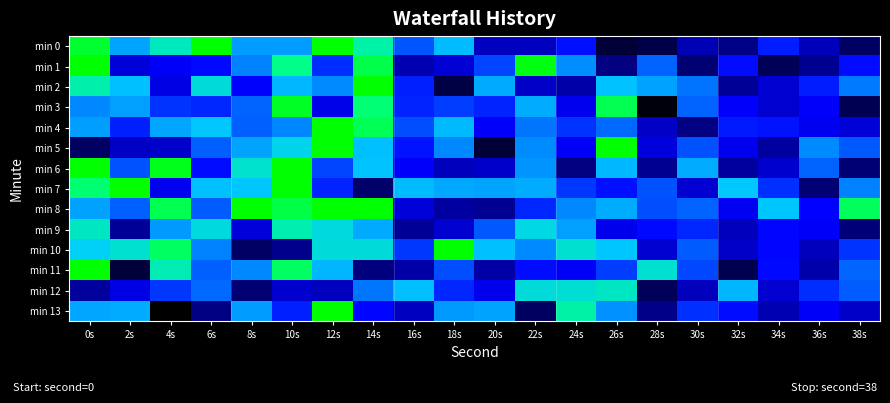

Reading left to right, list all the values displayed in this chart.

min 0: 0s=-200.6	2s=-204.2	4s=-202.2	6s=-200.0	8s=-204.4	10s=-204.4	12s=-197.9	14s=-201.9	16s=-206.0	18s=-203.5	20s=-209.0	22s=-209.0	24s=-207.2	26s=-212.6	28s=-212.1	30s=-209.2	32s=-210.3	34s=-207.0	36s=-209.1	38s=-211.3
min 1: 0s=-198.2	2s=-208.4	4s=-207.6	6s=-207.4	8s=-205.2	10s=-201.5	12s=-206.7	14s=-200.9	16s=-209.3	18s=-208.5	20s=-206.3	22s=-200.2	24s=-204.8	26s=-210.5	28s=-205.8	30s=-210.9	32s=-207.3	34s=-211.7	36s=-210.1	38s=-207.3
min 2: 0s=-202.0	2s=-203.4	4s=-208.1	6s=-202.6	8s=-207.5	10s=-203.6	12s=-205.0	14s=-199.2	16s=-207.0	18s=-212.2	20s=-204.0	22s=-208.8	24s=-209.5	26s=-203.3	28s=-204.2	30s=-205.5	32s=-209.9	34s=-208.6	36s=-207.0	38s=-205.4
min 3: 0s=-205.0	2s=-204.3	4s=-206.6	6s=-206.8	8s=-205.8	10s=-200.4	12s=-208.0	14s=-201.3	16s=-206.9	18s=-206.4	20s=-206.9	22s=-204.0	24s=-207.9	26s=-200.9	28s=-214.4	30s=-205.8	32s=-207.6	34s=-208.6	36s=-207.6	38s=-211.8
min 4: 0s=-204.4	2s=-206.9	4s=-204.1	6s=-203.1	8s=-205.8	10s=-205.1	12s=-199.5	14s=-201.0	16s=-206.1	18s=-203.5	20s=-207.6	22s=-205.4	24s=-206.6	26s=-205.6	28s=-208.8	30s=-210.5	32s=-207.1	34s=-207.2	36s=-207.8	38s=-208.4
min 5: 0s=-211.4	2s=-208.9	4s=-208.7	6s=-205.8	8s=-204.2	10s=-202.8	12s=-197.1	14s=-203.4	16s=-207.2	18s=-205.0	20s=-212.6	22s=-204.9	24s=-207.7	26s=-198.7	28s=-208.3	30s=-206.1	32s=-207.9	34s=-209.7	36s=-205.0	38s=-205.9
min 6: 0s=-199.8	2s=-206.1	4s=-200.3	6s=-207.3	8s=-202.3	10s=-198.3	12s=-206.3	14s=-203.2	16s=-207.6	18s=-209.1	20s=-208.7	22s=-204.6	24s=-210.5	26s=-203.6	28s=-210.1	30s=-203.9	32s=-209.8	34s=-208.6	36s=-205.8	38s=-210.9
min 7: 0s=-201.2	2s=-198.5	4s=-207.8	6s=-203.4	8s=-203.2	10s=-199.9	12s=-206.9	14s=-211.1	16s=-203.5	18s=-204.1	20s=-204.2	22s=-203.9	24s=-206.5	26s=-207.2	28s=-206.1	30s=-208.6	32s=-203.2	34s=-206.6	36s=-210.8	38s=-205.2
min 8: 0s=-204.3	2s=-205.8	4s=-200.9	6s=-205.9	8s=-199.4	10s=-200.8	12s=-199.8	14s=-199.1	16s=-208.4	18s=-209.7	20s=-210.0	22s=-206.9	24s=-205.0	26s=-204.0	28s=-206.1	30s=-205.7	32s=-207.8	34s=-203.2	36s=-207.5	38s=-201.0
min 9: 0s=-202.3	2s=-210.0	4s=-204.5	6s=-202.6	8s=-208.4	10s=-202.0	12s=-202.6	14s=-204.0	16s=-209.9	18s=-208.6	20s=-205.9	22s=-202.7	24s=-204.3	26s=-207.9	28s=-207.4	30s=-206.9	32s=-209.0	34s=-207.4	36s=-207.7	38s=-210.7
min 10: 0s=-202.9	2s=-202.4	4s=-201.1	6s=-205.2	8s=-211.3	10s=-210.2	12s=-202.5	14s=-202.5	16s=-206.5	18s=-198.2	20s=-203.4	22s=-205.0	24s=-202.4	26s=-203.2	28s=-208.6	30s=-205.9	32s=-208.7	34s=-207.4	36s=-209.0	38s=-206.6
min 11: 0s=-198.0	2s=-212.5	4s=-202.1	6s=-205.8	8s=-205.0	10s=-201.1	12s=-203.7	14s=-210.5	16s=-209.6	18s=-206.1	20s=-209.6	22s=-207.3	24s=-207.7	26s=-206.4	28s=-202.5	30s=-206.2	32s=-211.9	34s=-207.3	36s=-209.5	38s=-205.7
min 12: 0s=-209.8	2s=-208.1	4s=-206.6	6s=-205.7	8s=-210.8	10s=-208.7	12s=-209.0	14s=-205.4	16s=-203.4	18s=-206.8	20s=-208.0	22s=-202.5	24s=-202.5	26s=-202.2	28s=-211.6	30s=-209.0	32s=-203.6	34s=-208.6	36s=-206.7	38s=-205.9
min 13: 0s=-204.1	2s=-204.0	4s=-215.9	6s=-210.4	8s=-204.4	10s=-206.9	12s=-199.7	14s=-207.4	16s=-208.9	18s=-204.5	20s=-204.2	22s=-211.4	24s=-201.9	26s=-204.8	28s=-210.3	30s=-206.7	32s=-207.3	34s=-209.3	36s=-207.6	38s=-208.8